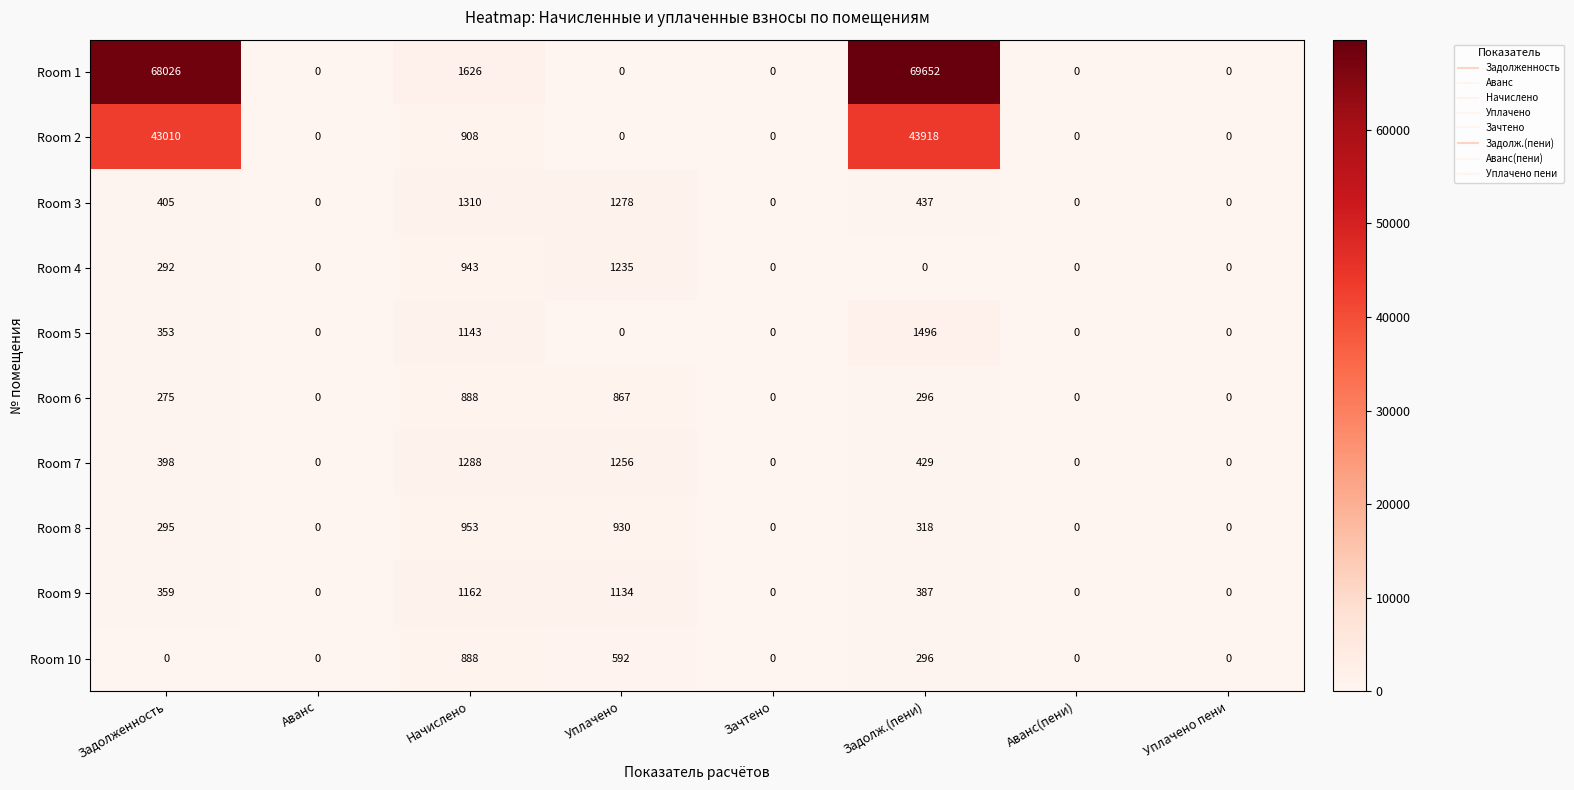

Which series has the largest total across all categories?

Room 1